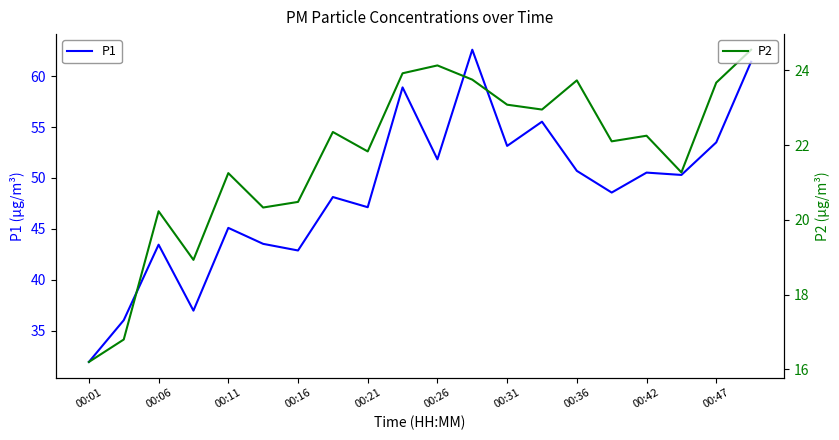

How many data points in P1 are above 50?

10